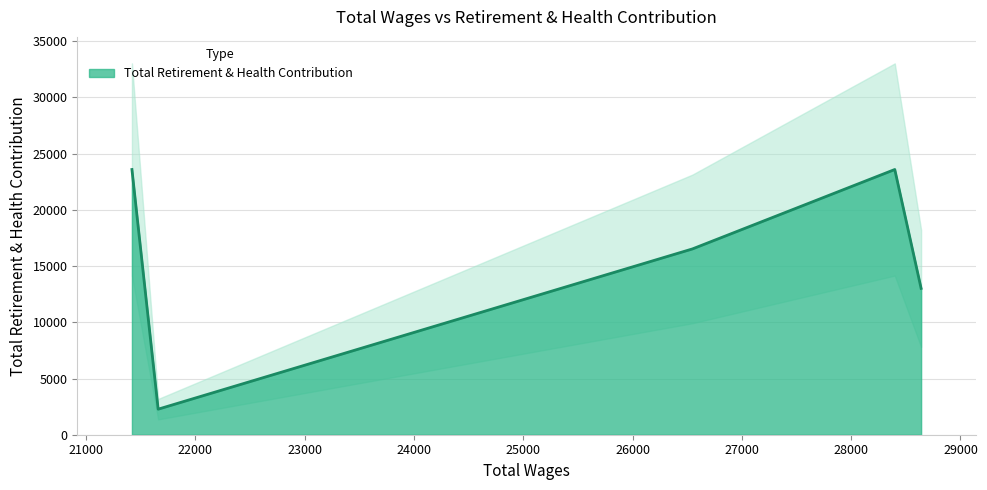

Is it true that the value at 26548.0 is 9329?

False